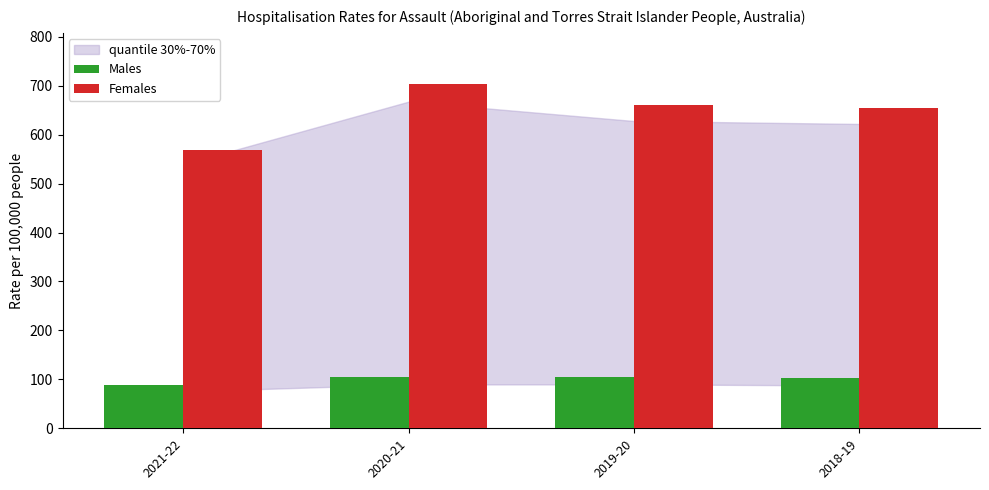

List the series in order of their overall mean, highest first.

Females, Males